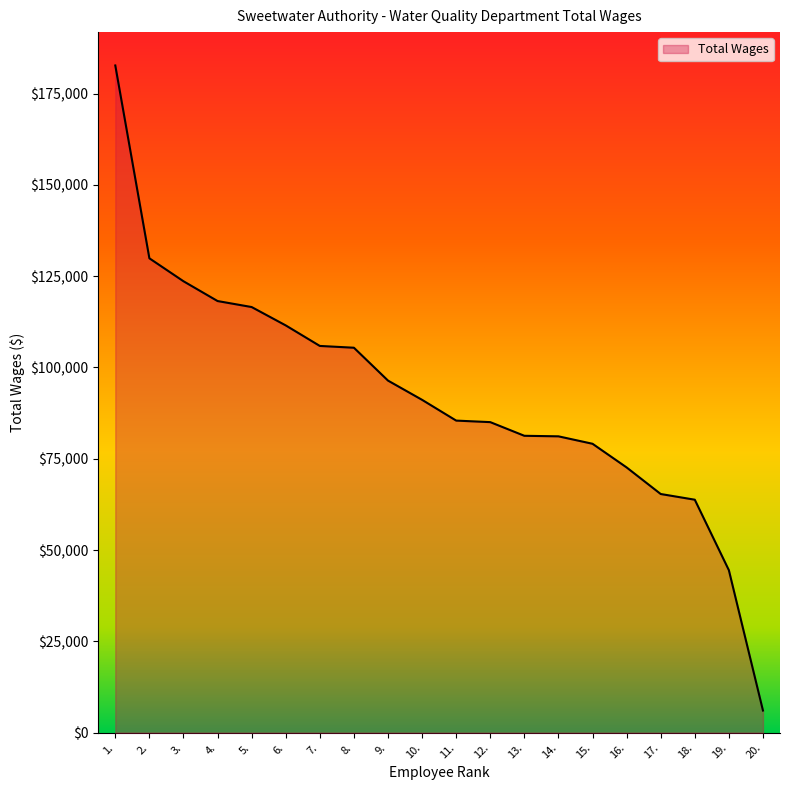

What is the ratio of the value at 19. to the value at 18.?

0.7